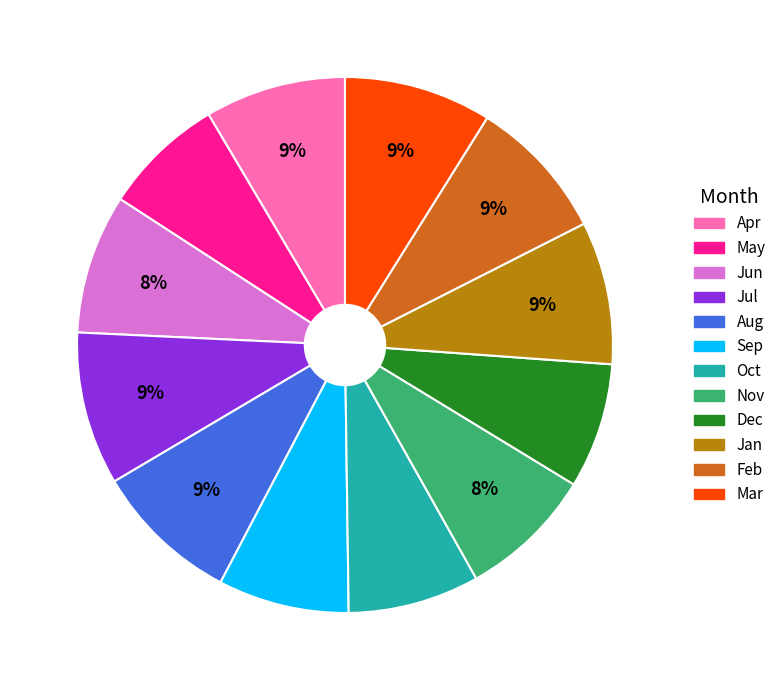

To the nearest percent, what portion does Sep represent?

8%